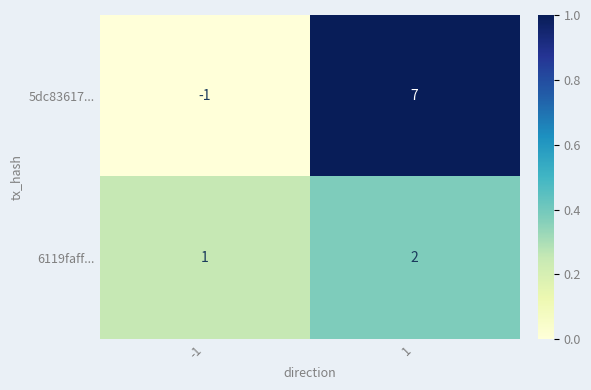

Reading right to left, list all the values displayed in this chart.

5dc83617...: 1=7	-1=-1
6119faff...: 1=2	-1=1